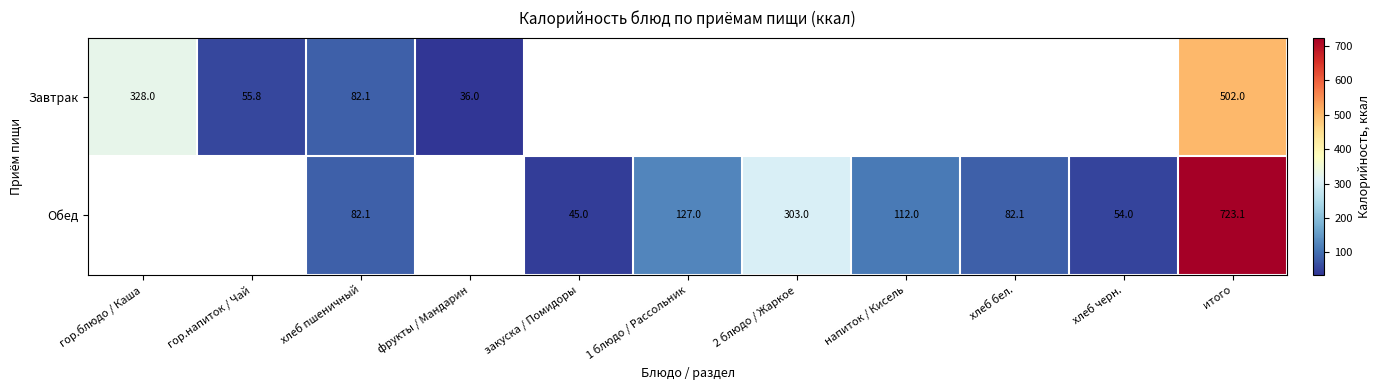

What is the difference between the Обед values at 2 блюдо / Жаркое and 1 блюдо / Рассольник?

176.0